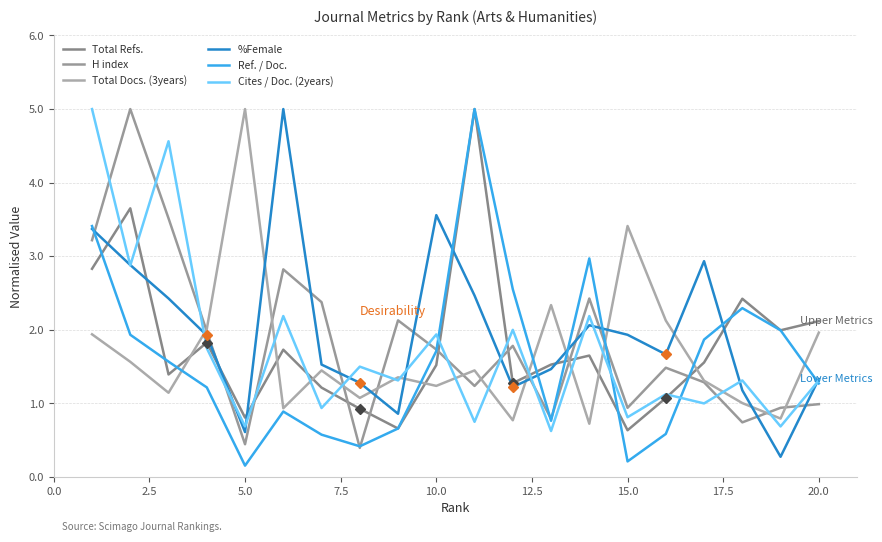

What is the sum of all Ref. / Doc. values?

32.0